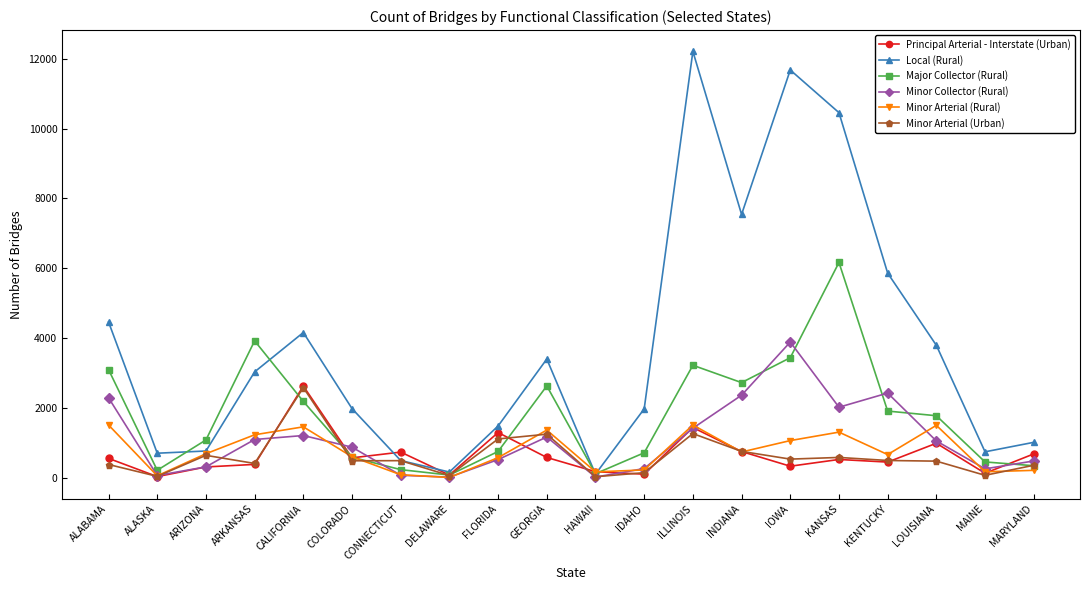

What is the label of the 12th point from the left?

IDAHO